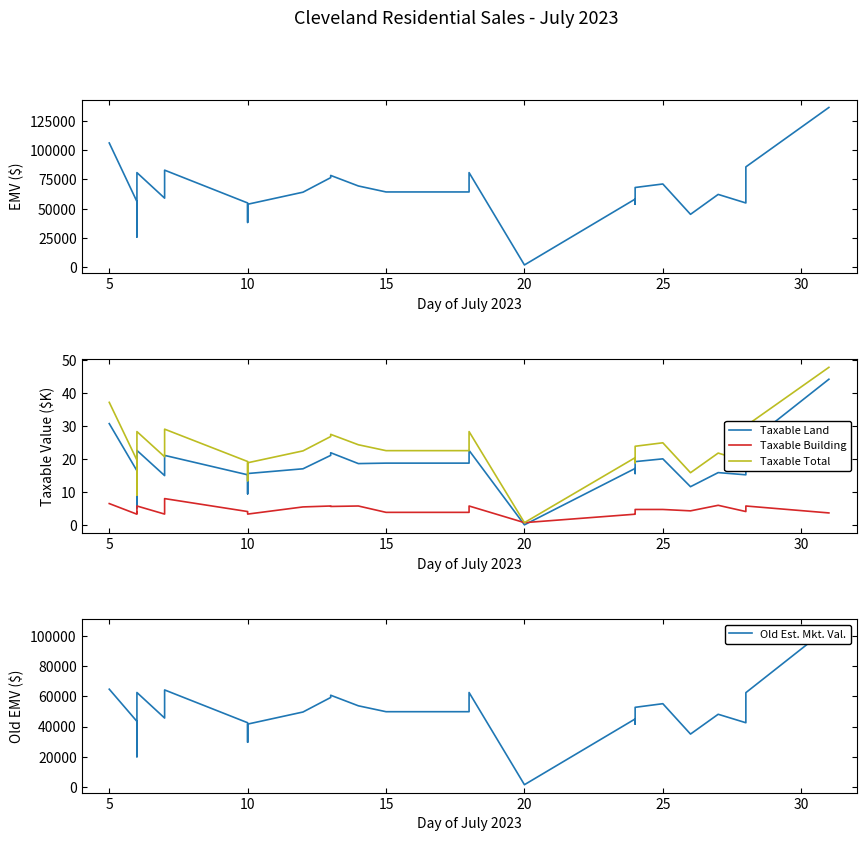

The value of Taxable Land at 15 is 2.3. True or false?

False